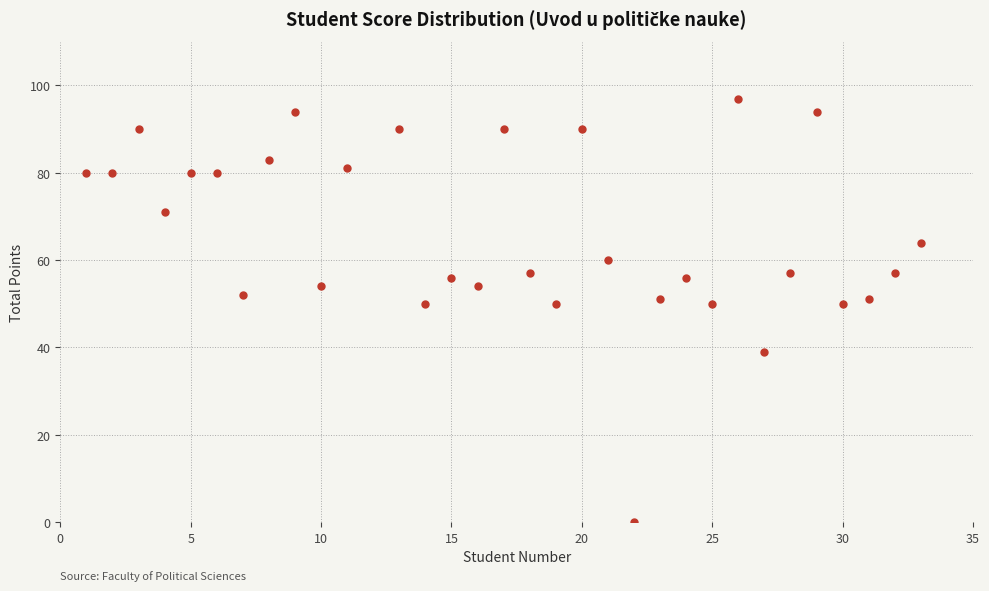

What is the range of Y values (max minus min)?

97